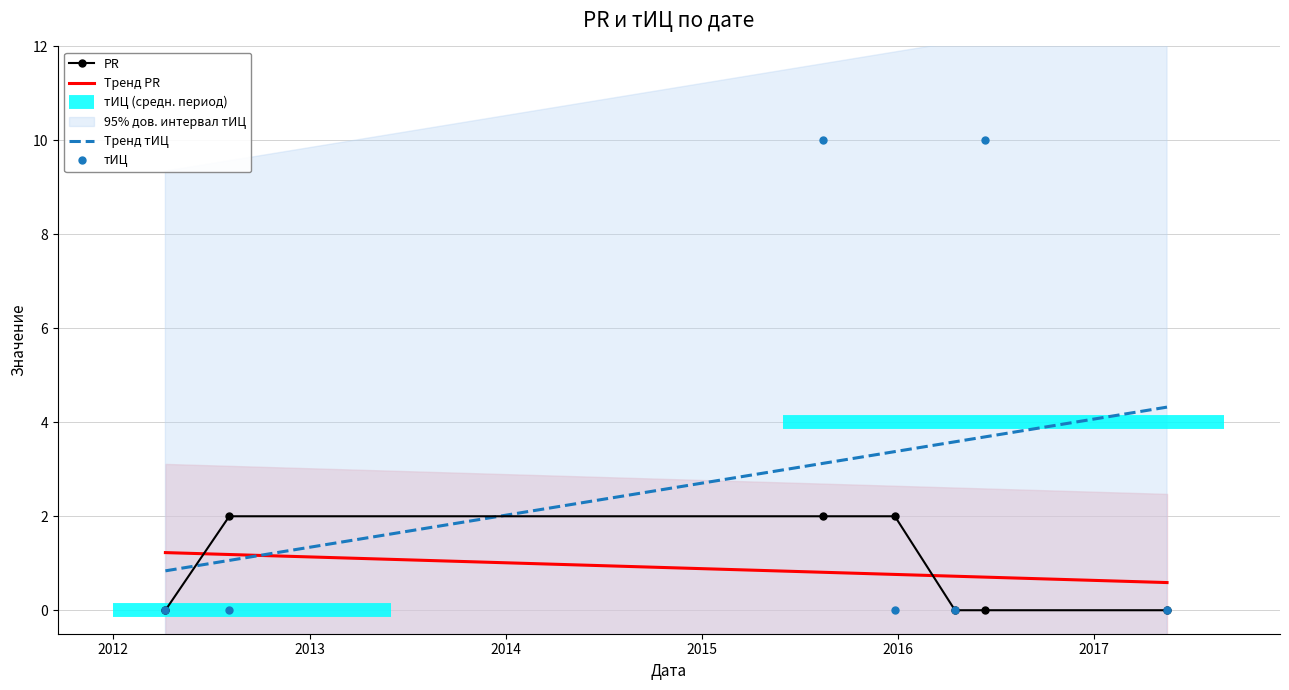

How many times do тИЦ and Тренд PR cross each other?

4